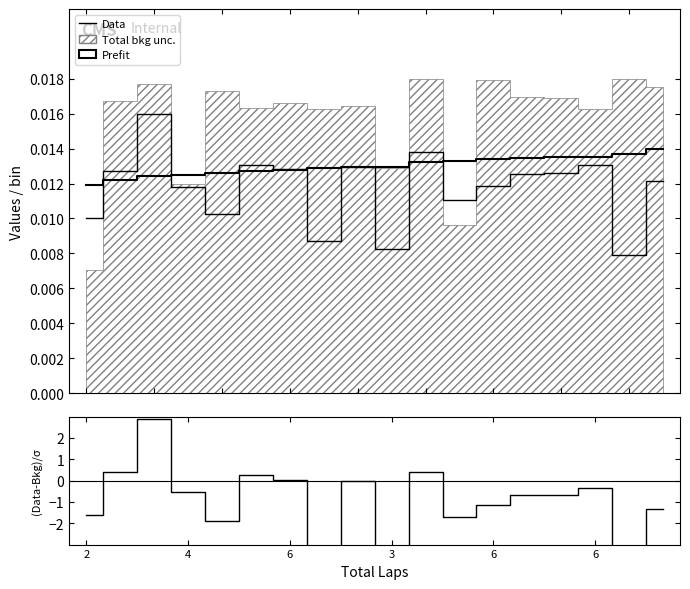

Is the value of Data at 6 greater than the value of Prefit at 17?

Yes